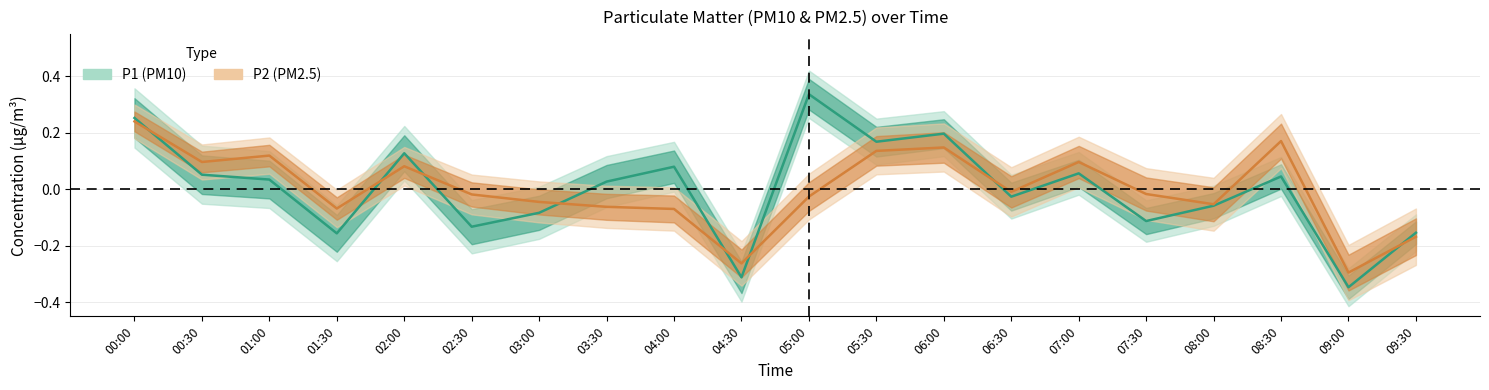

Which category has the highest value in the P1 series?

05:00